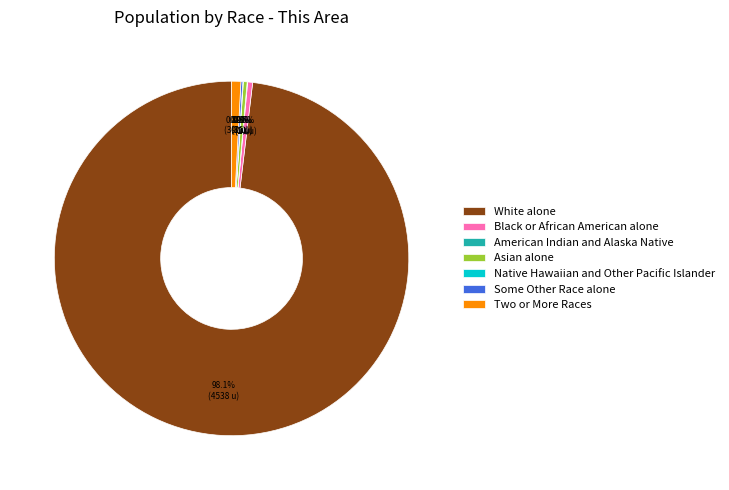

Between White alone and Asian alone, which is larger?

White alone